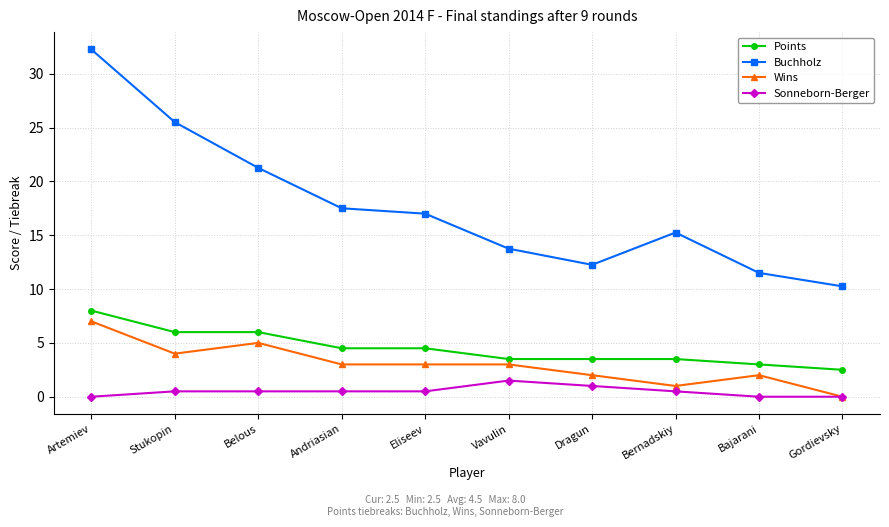

What is the total value across all series at Gordievsky?

12.8